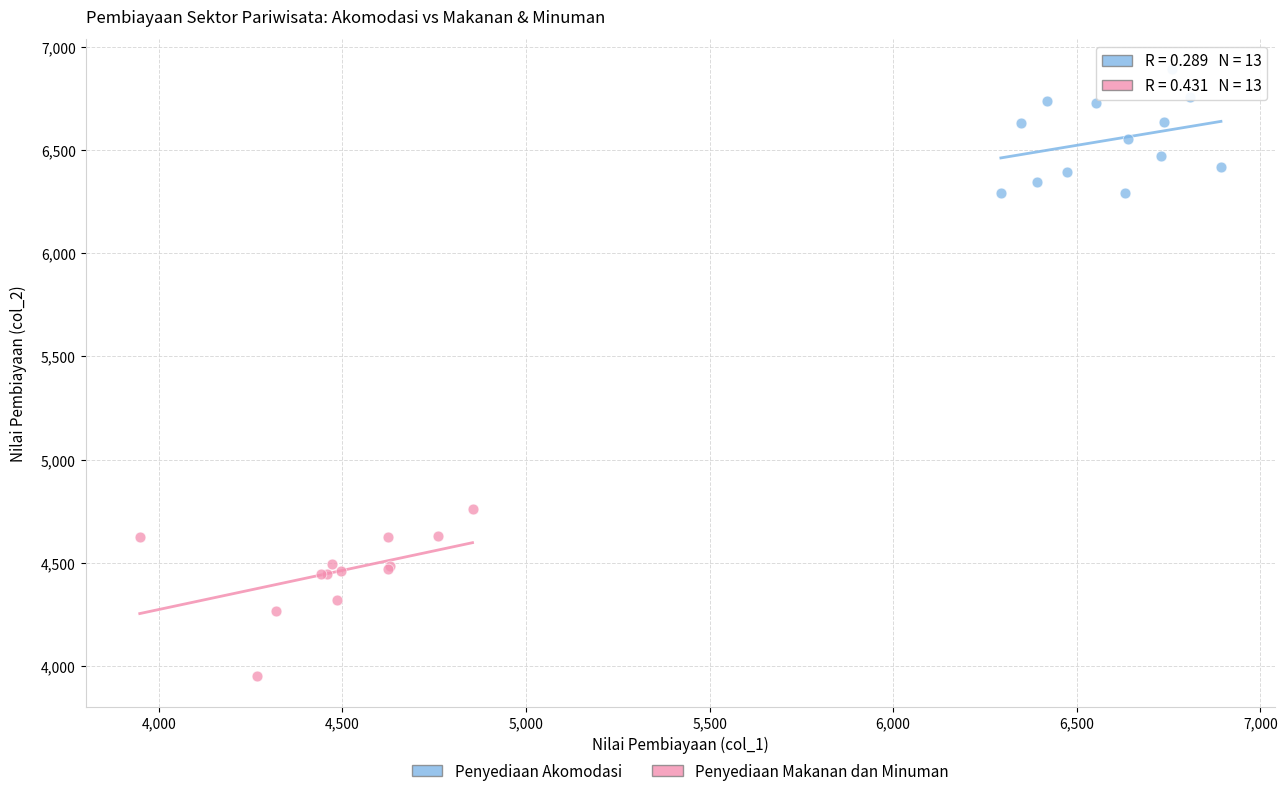

Which series contains the highest Y value?

Penyediaan Akomodasi